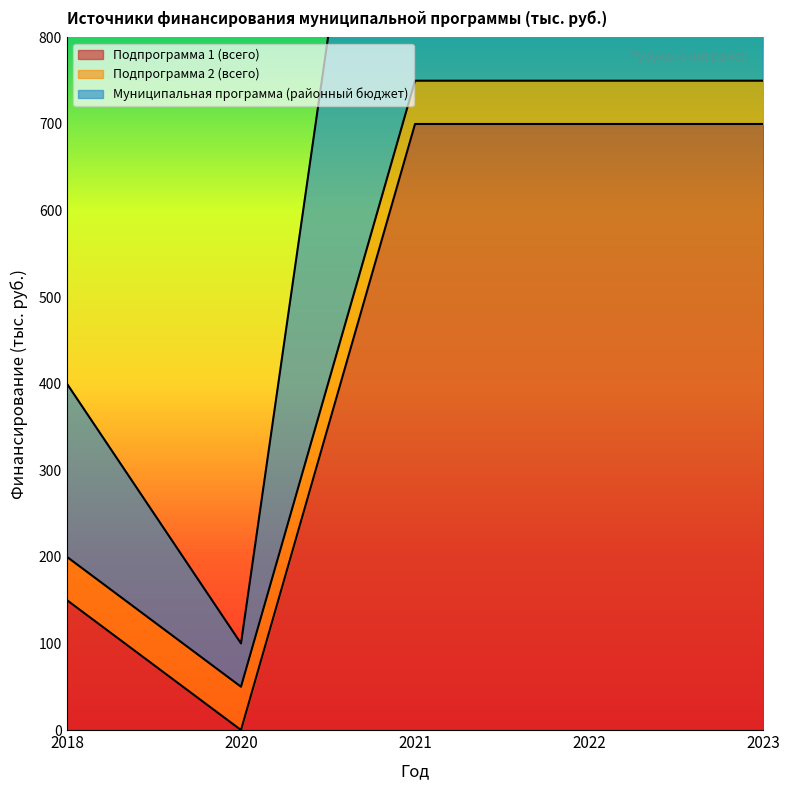

The value of Подпрограмма 1 (всего) at 2020 is 0. True or false?

True